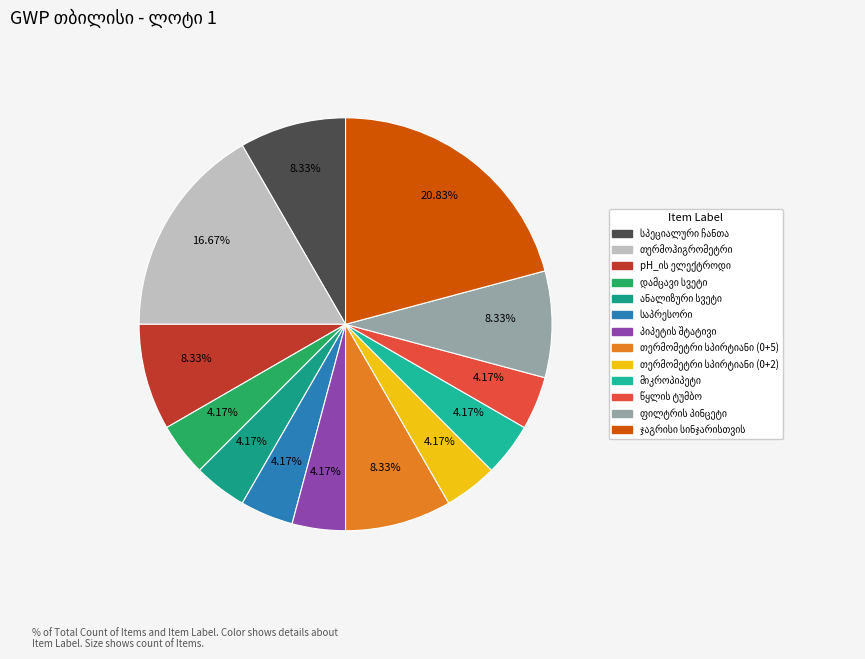

Count the number of slices in the pie.

13